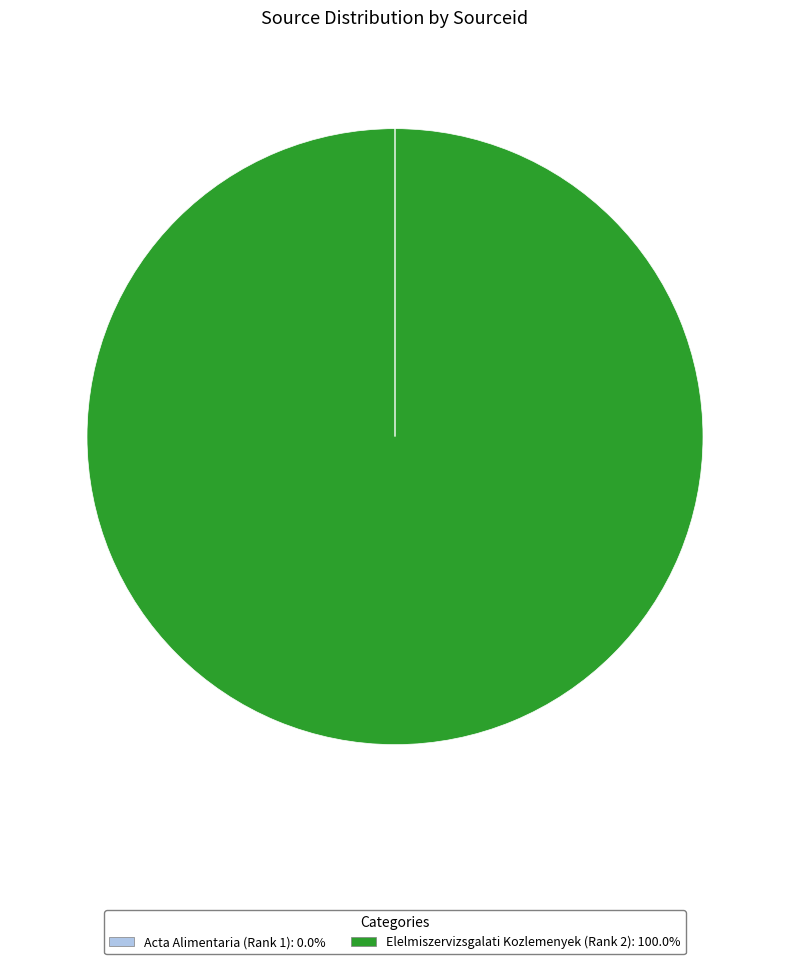

Is there any slice that represents more than half of the pie?

Yes